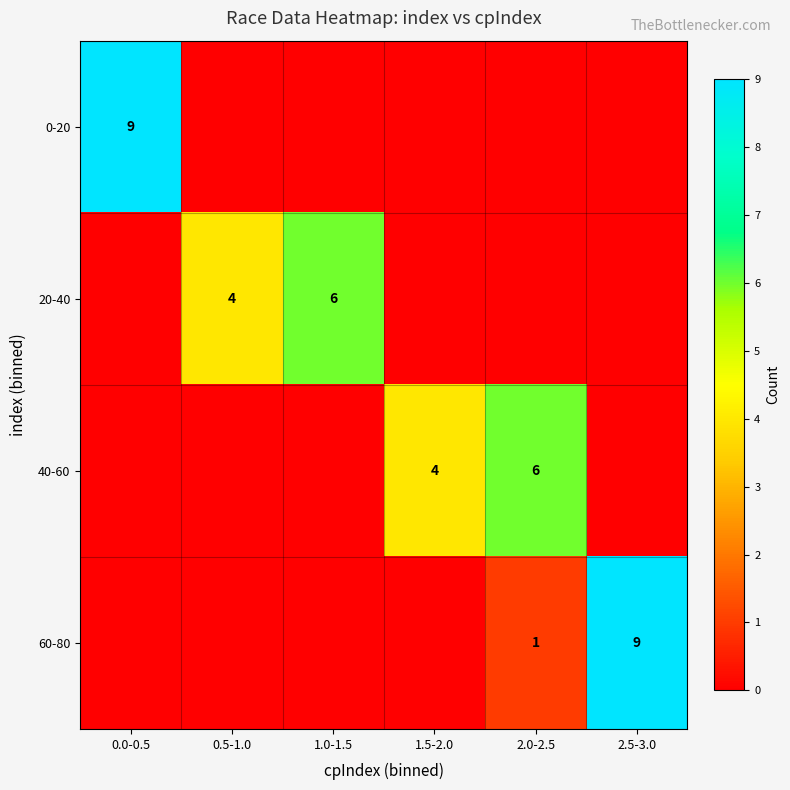

Is it true that 20-40 equals 6 at 1.0-1.5?

True